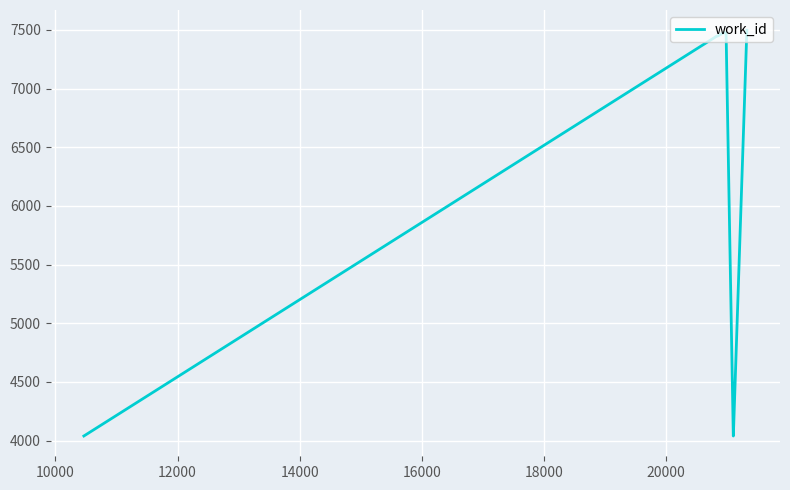

What is the maximum value shown in the chart?

7496